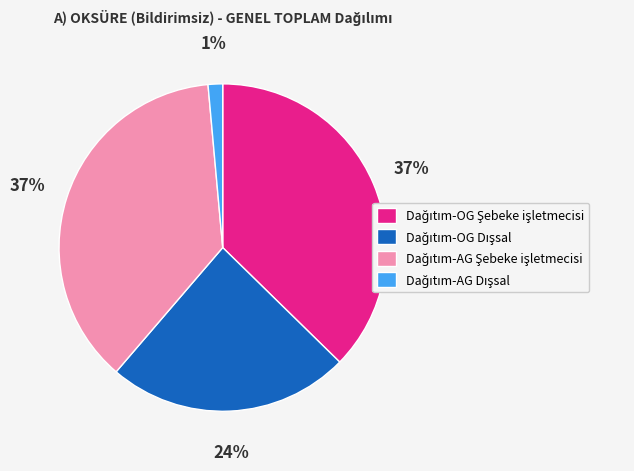

To the nearest percent, what is the difference between the largest and smallest slice percentages?

36%